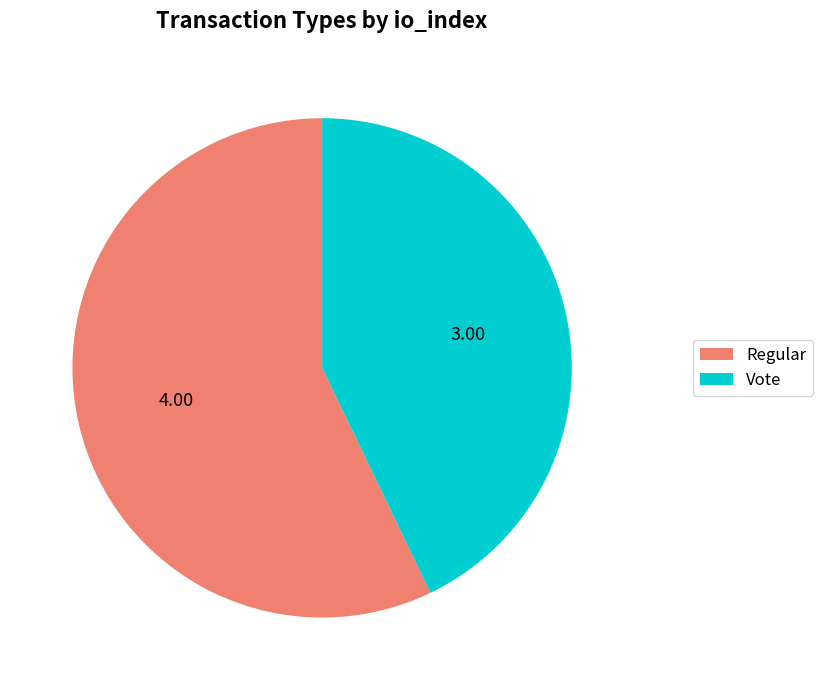

Is there any slice that represents more than half of the pie?

Yes